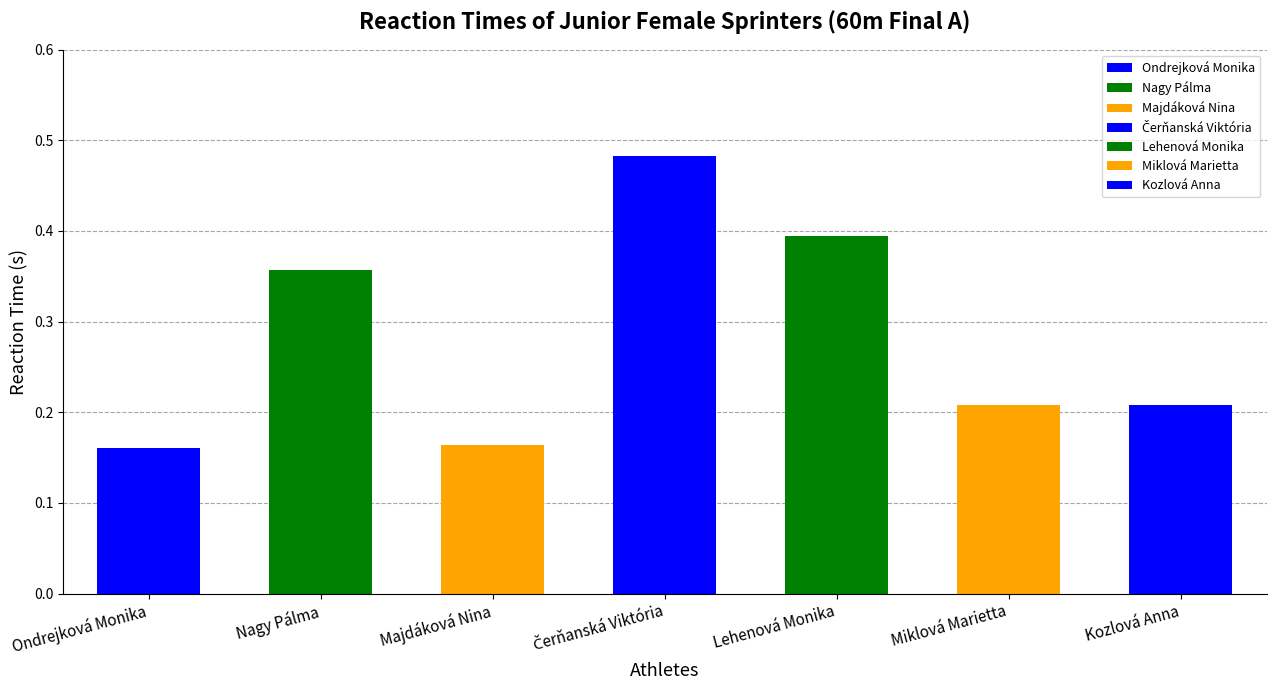

True or false: the data shows 0.2 at Kozlová Anna.

True